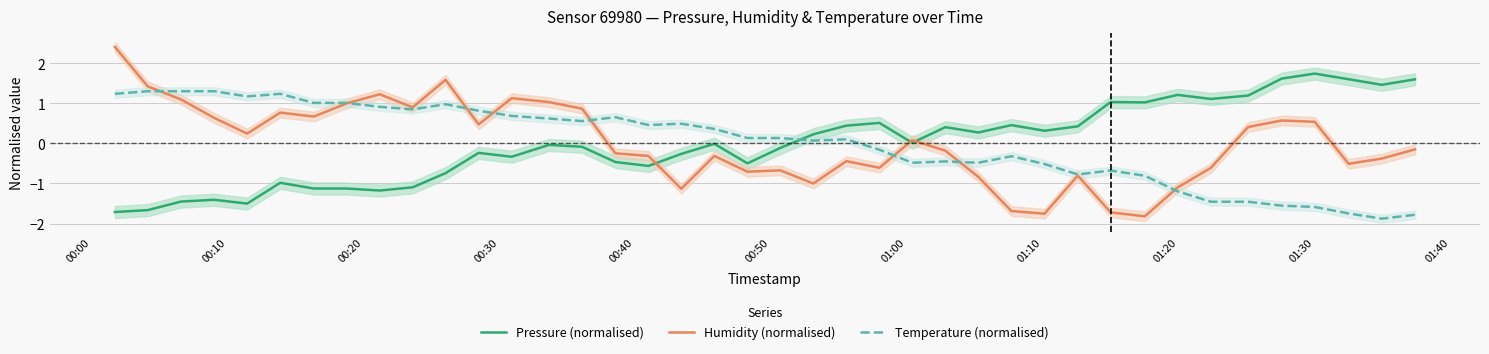

True or false: Humidity (normalised) and Pressure (normalised) cross at least once.

True